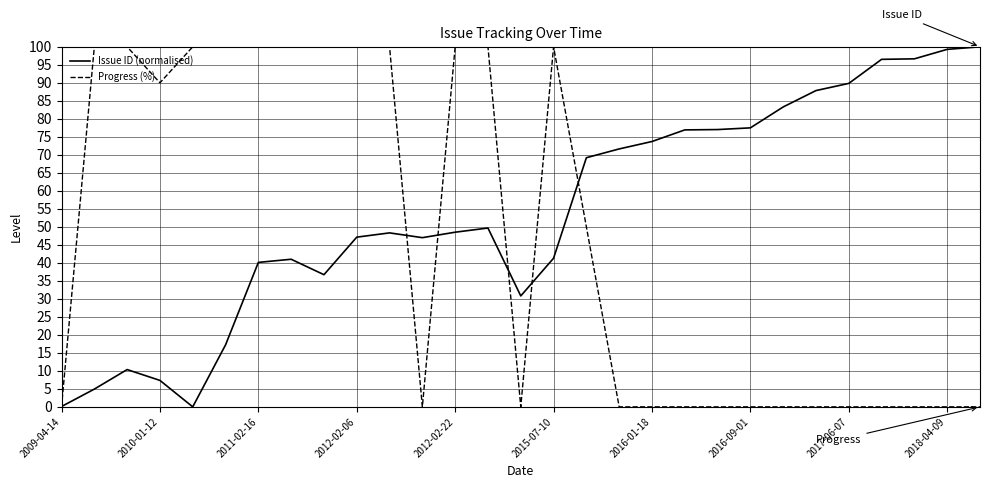

What is the highest value of the Issue ID (normalised) series?

100.0